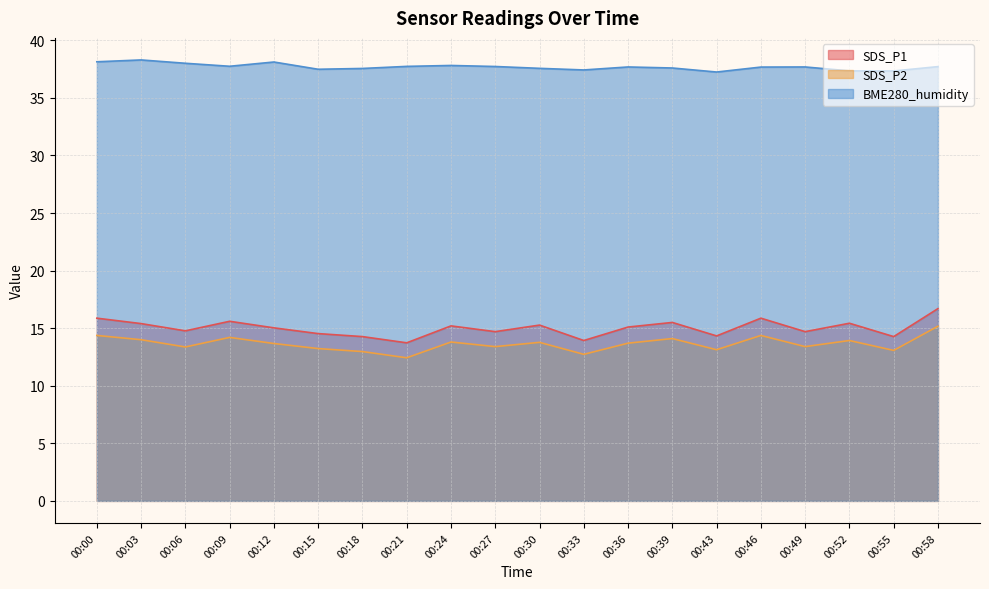

Which category has the lowest value across all series?

00:21